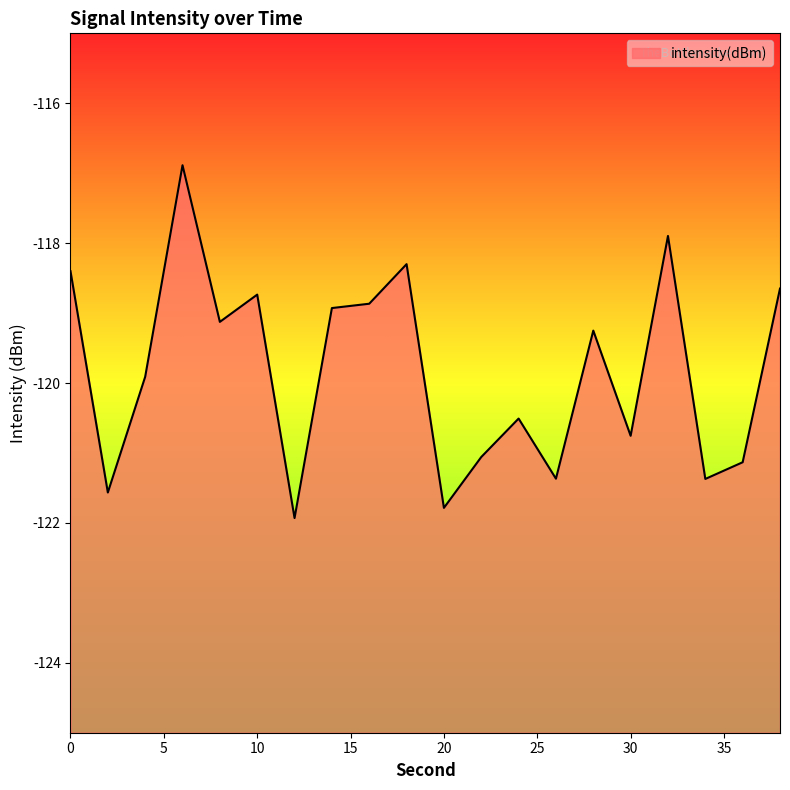

Does the chart have visible grid lines?

No